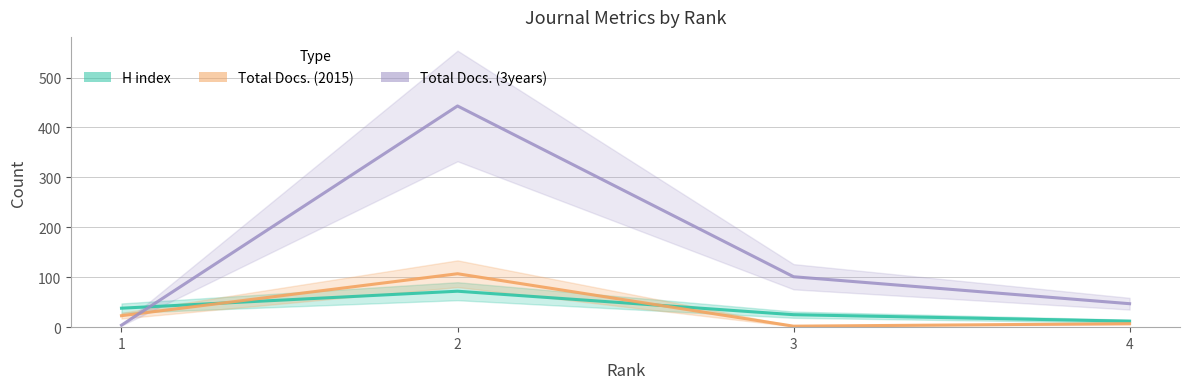

The Total Docs. (3years) series shows 101 at 3. True or false?

True